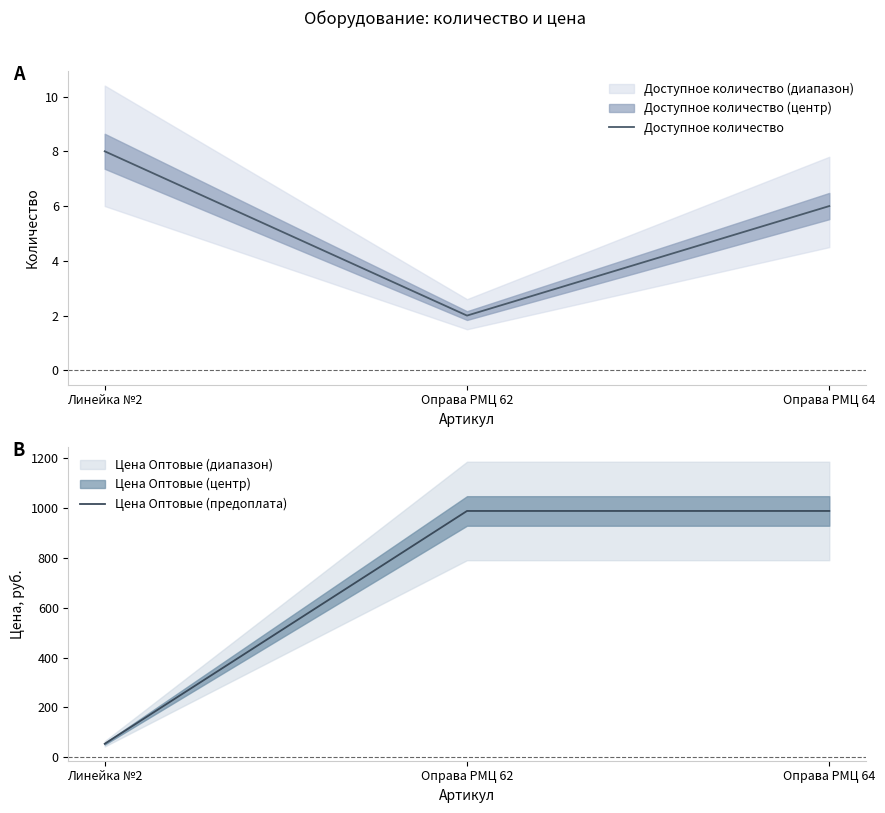

What are all the series names shown in the legend?

Доступное количество, Цена Оптовые (предоплата)